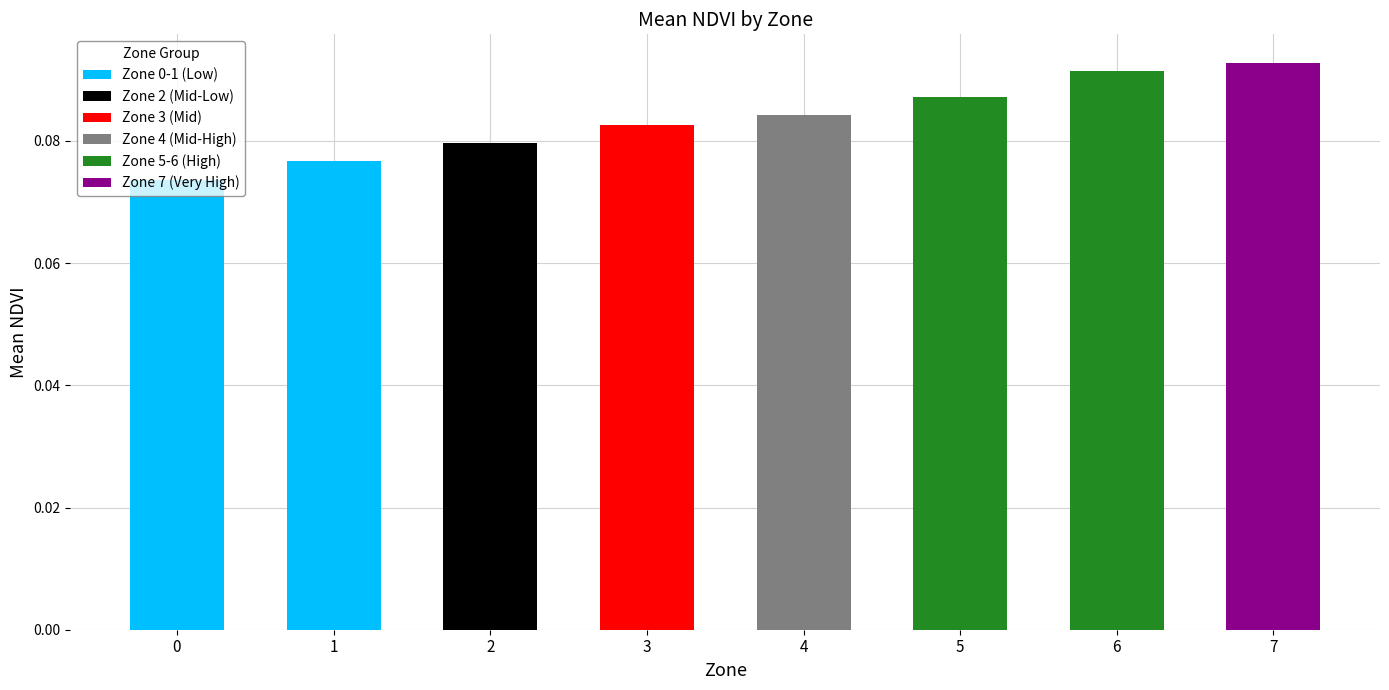

How many values are between 0 and 1?

8